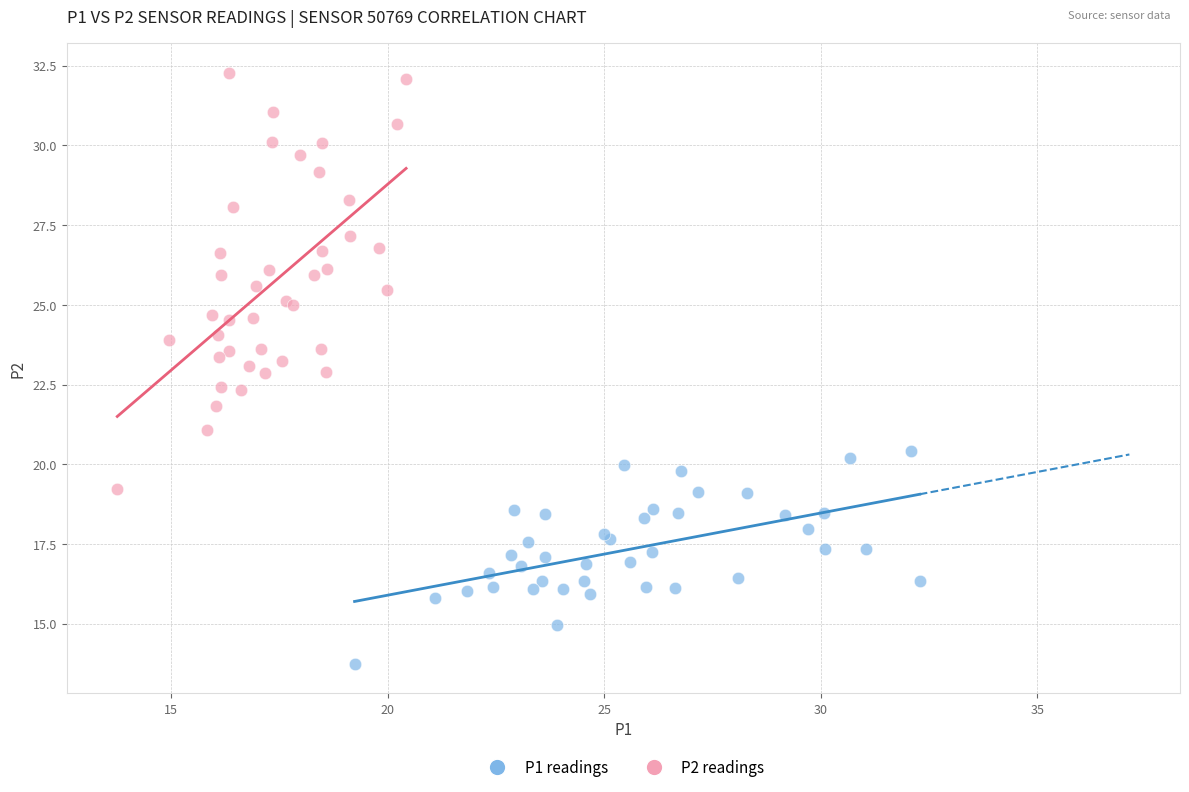

Which series contains the highest Y value?

P2 readings